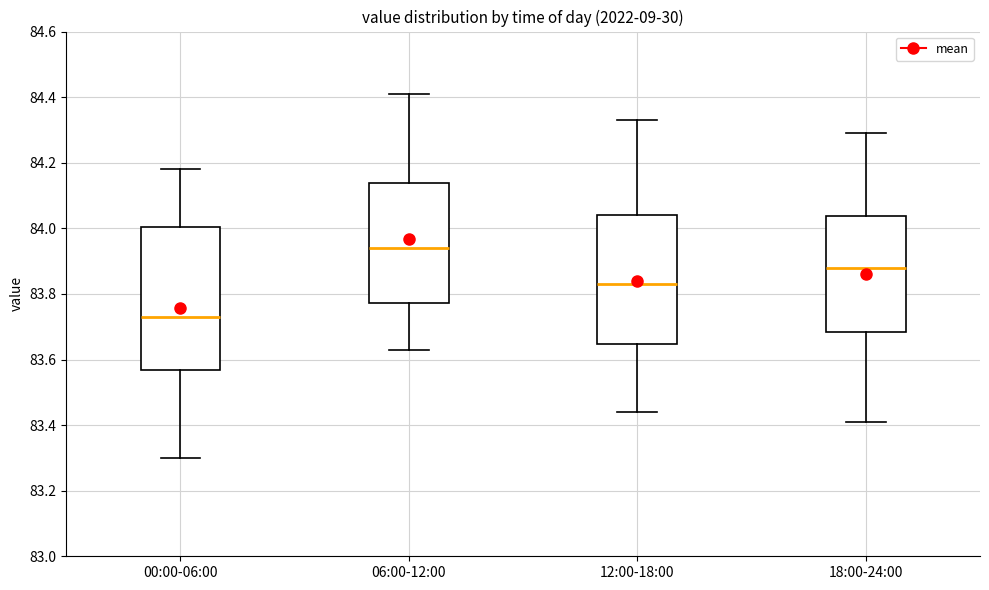

Reading left to right, transcribe this box plot: for each box, give where its median line is, the range the box spans, and where its two whiskers end, as read against the y-axis. The values are not printed on the chart, so give them approximately, as read against the axis.

00:00-06:00: median 83.74, box 83.56 to 84.00, whiskers 83.30 to 84.18
06:00-12:00: median 83.94, box 83.78 to 84.14, whiskers 83.64 to 84.42
12:00-18:00: median 83.84, box 83.64 to 84.04, whiskers 83.44 to 84.34
18:00-24:00: median 83.88, box 83.68 to 84.04, whiskers 83.42 to 84.30